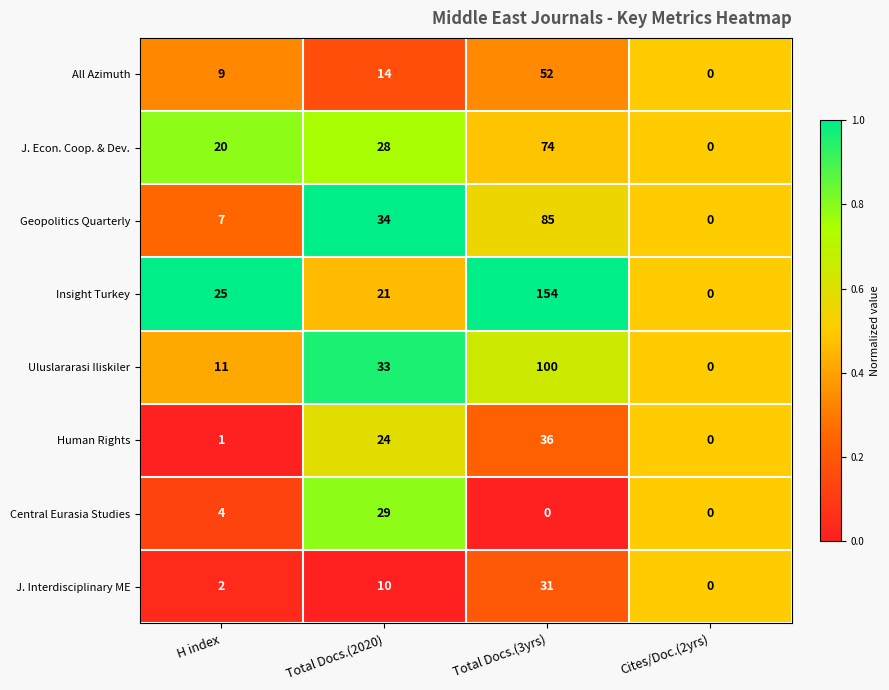

How many series are shown in this chart?

8